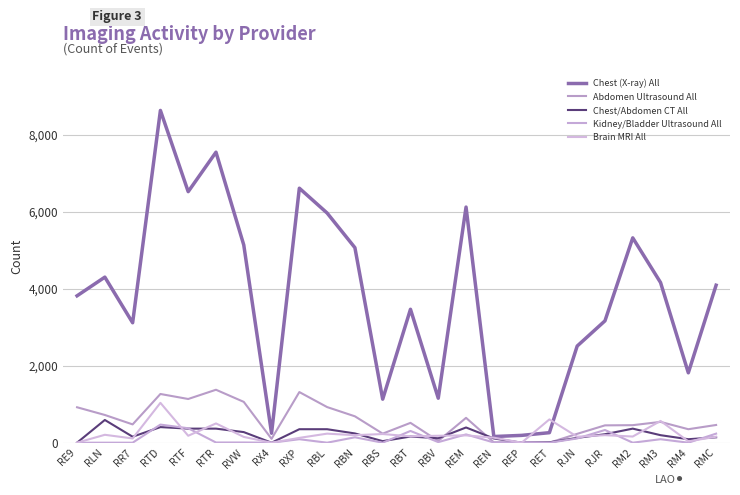

Which label corresponds to the largest value in the chart?

RTD